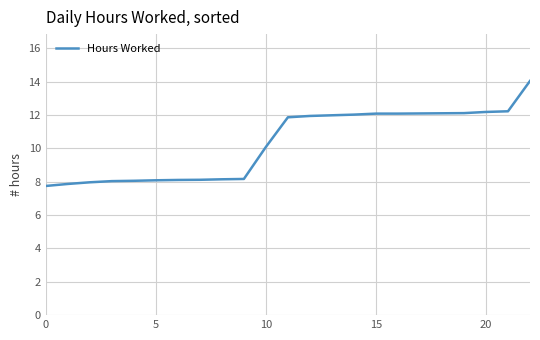

What is the greatest value displayed?

14.1